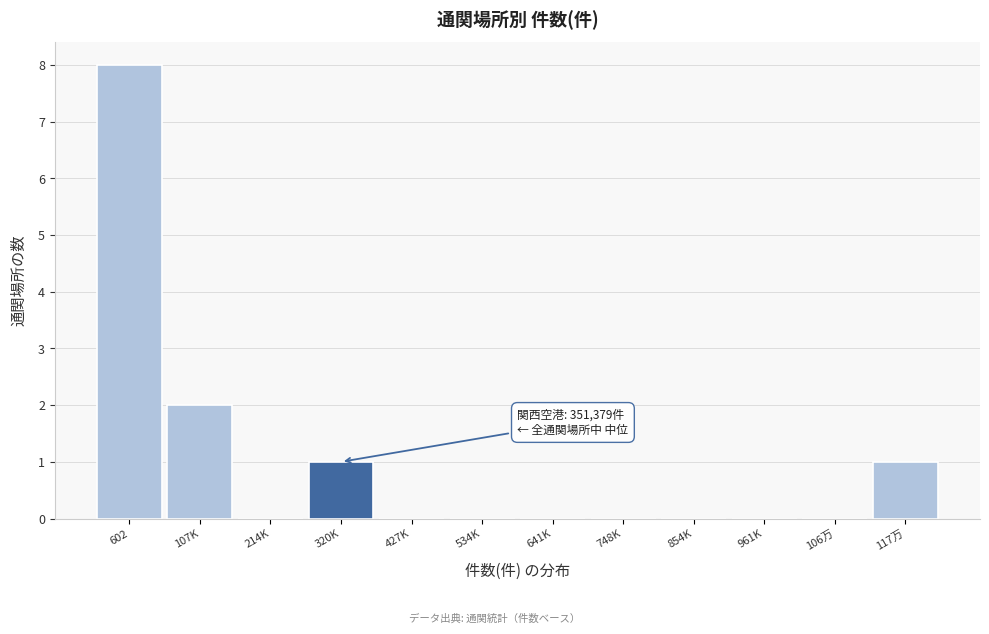

Reading left to right, list all the values displayed in this chart.

602=8	107K=2	214K=0	320K=1	427K=0	534K=0	641K=0	748K=0	854K=0	961K=0	106万=0	117万=1